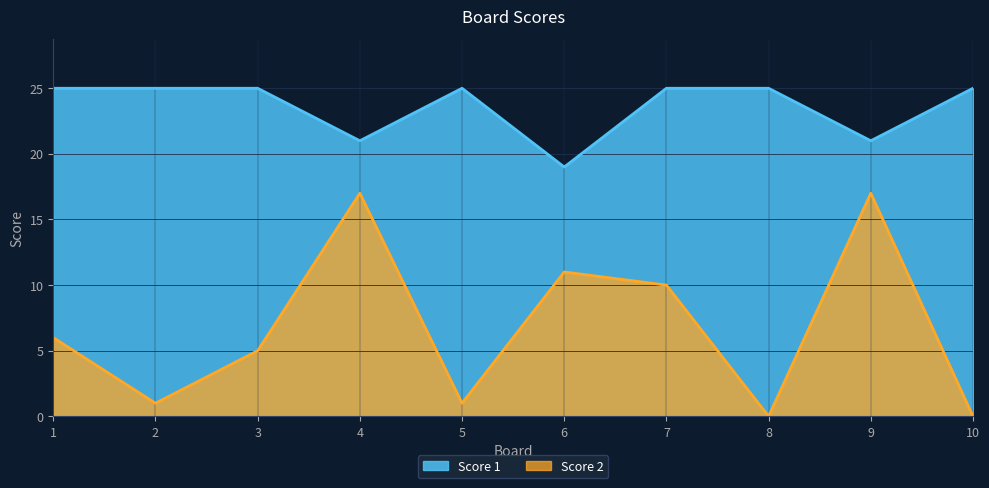

True or false: Score 1 and Score 2 intersect in this chart.

False